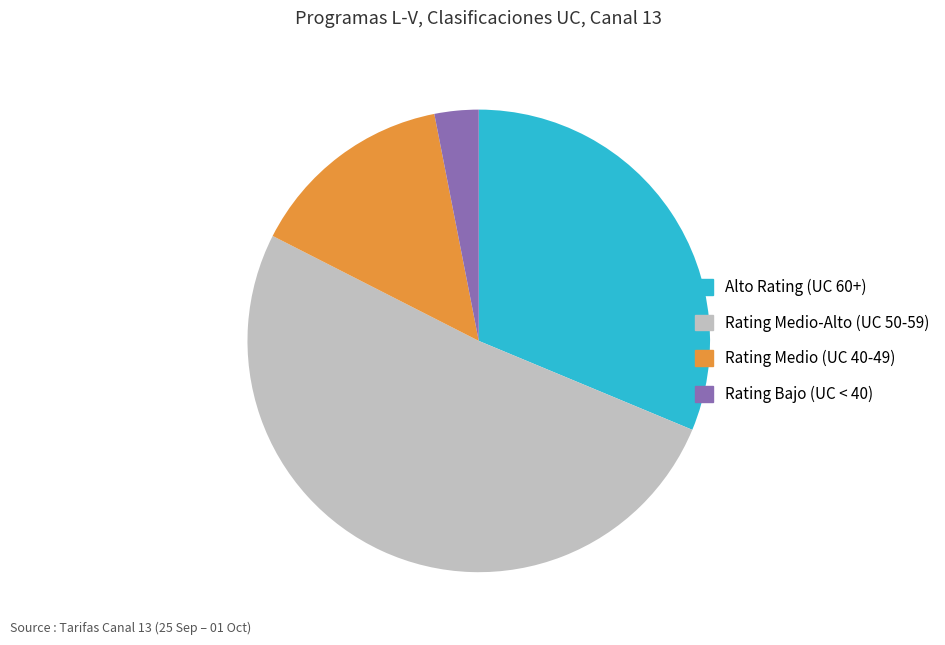

How many slices are in this pie chart?

4